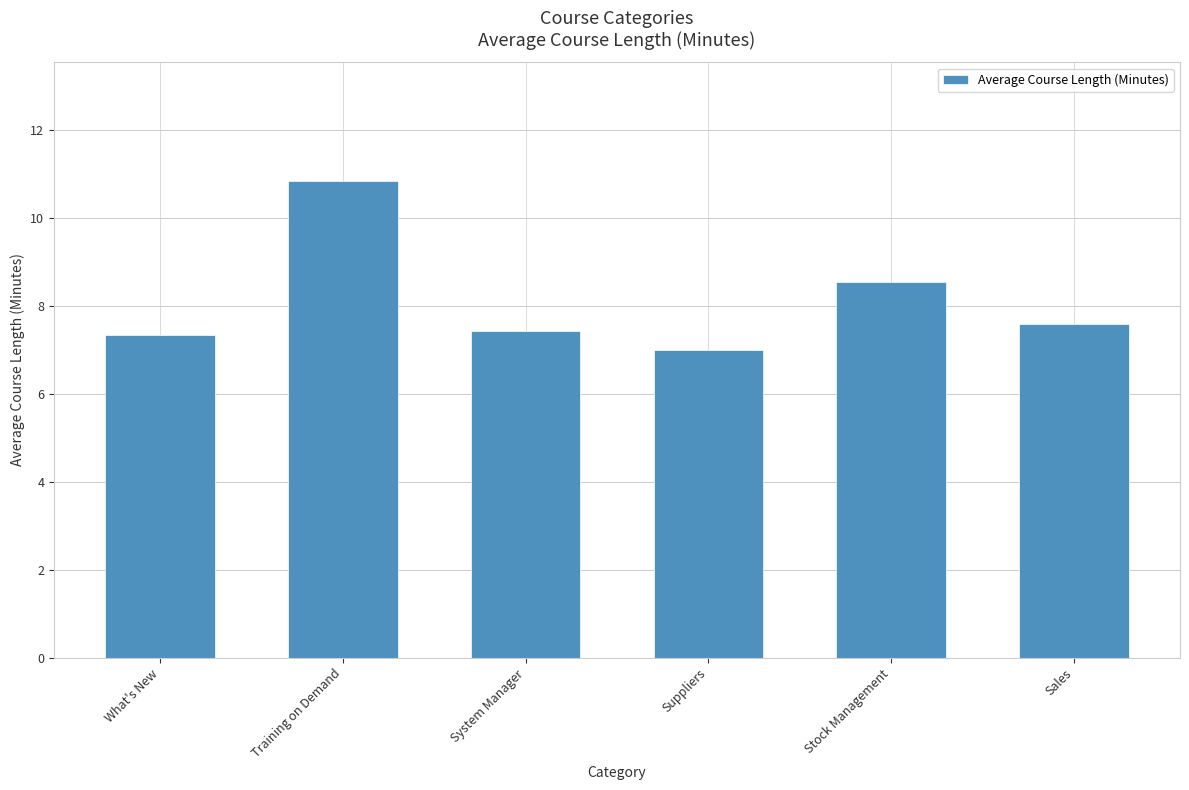

Reading left to right, transcribe all the data shown in this chart.

7.3	10.8	7.4	7.0	8.6	7.6